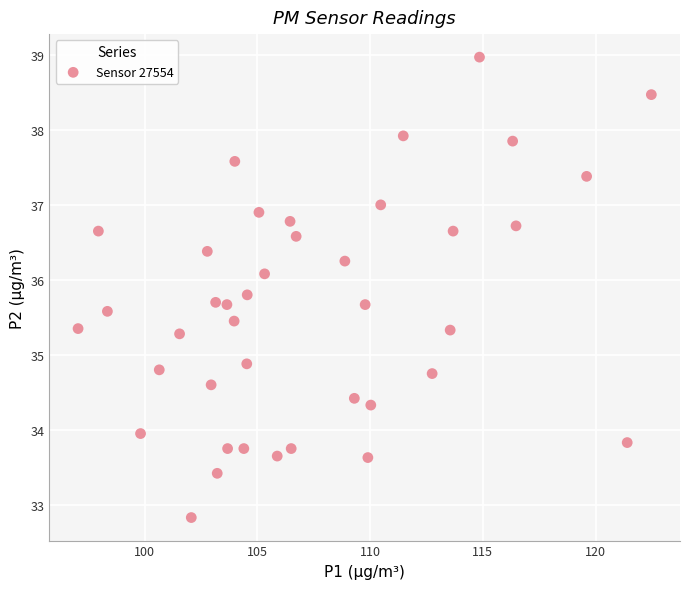

What is the range of X values (max minus min)?

25.4